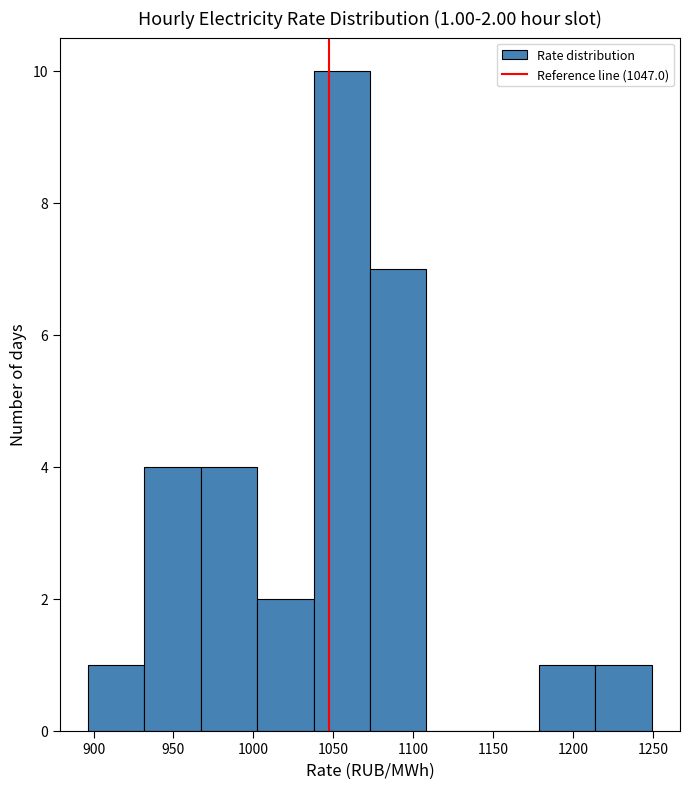

Over which range of the x-axis is the bar tallest?

1040 to 1075